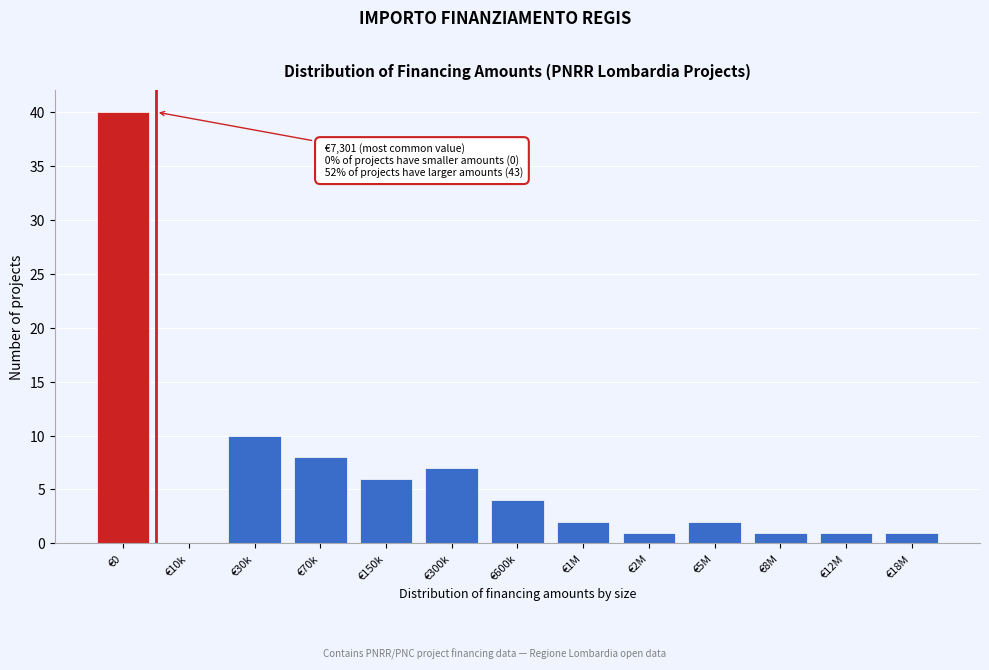

Reading left to right, list all the values displayed in this chart.

€0=40	€10k=0	€30k=10	€70k=8	€150k=6	€300k=7	€600k=4	€1M=2	€2M=1	€5M=2	€8M=1	€12M=1	€18M=1